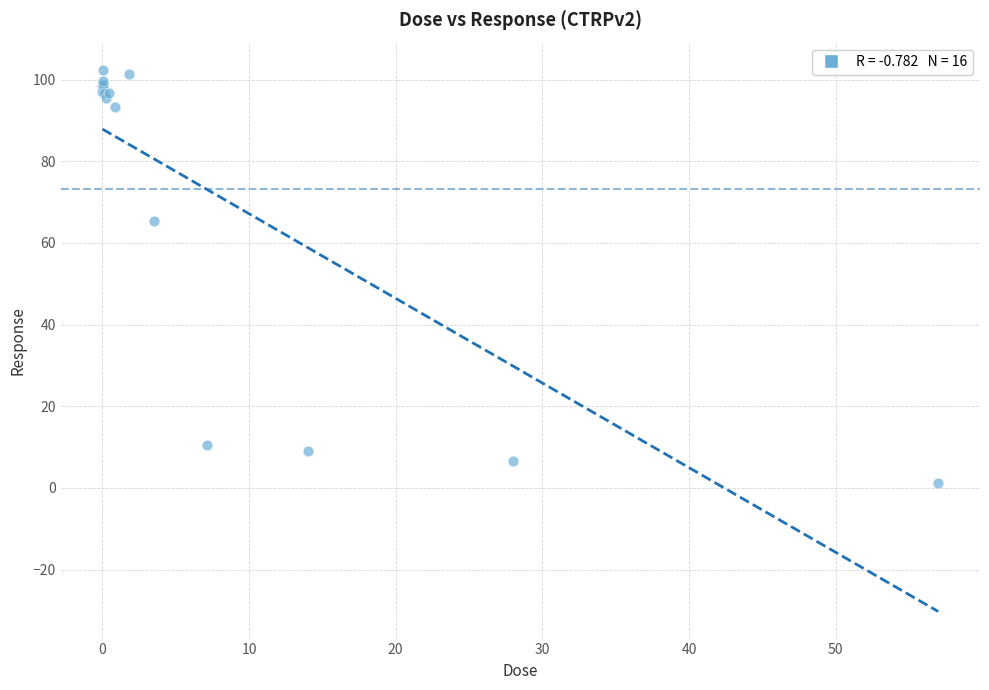

What Y value in the scatter plot is closest to 51?

65.3